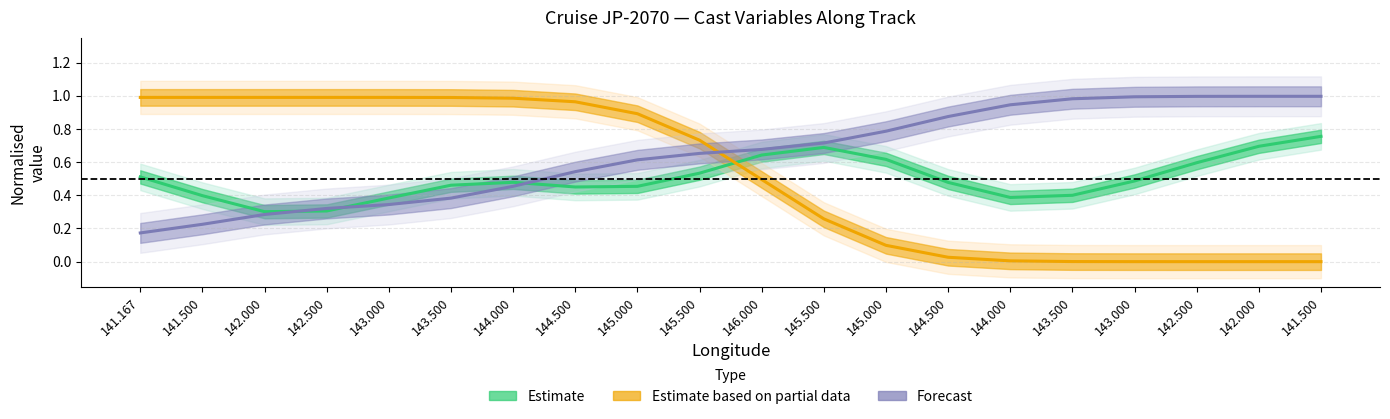

Between which two adjacent categories do Estimate (TIME norm.) and Estimate based on partial data (LAT norm.) first intersect?

145.500 and 146.000